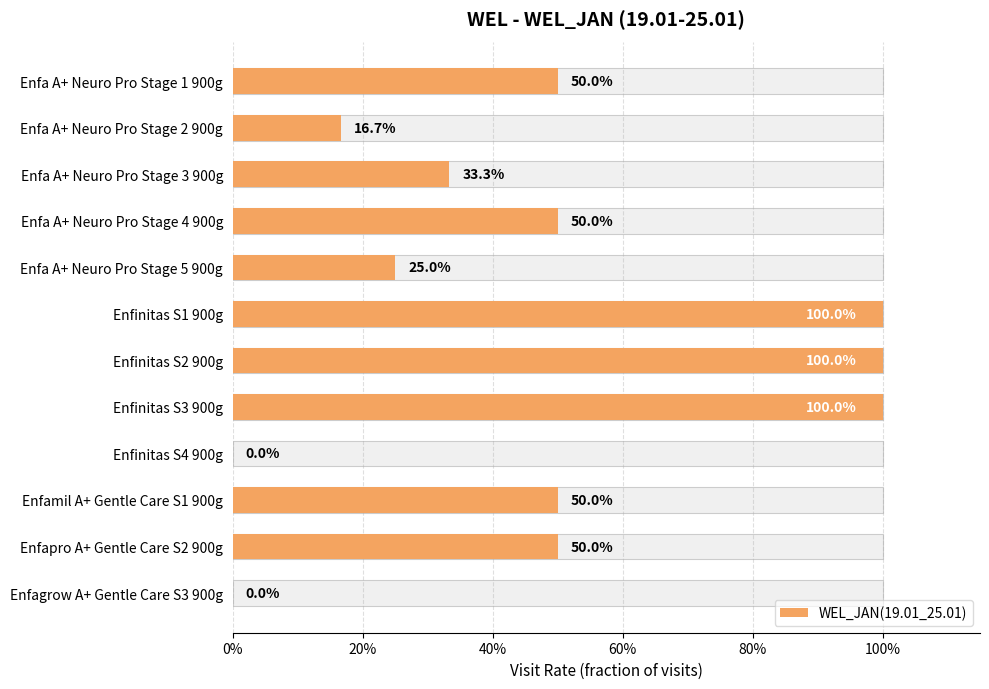

Reading left to right, transcribe all the data shown in this chart.

0.5	0.2	0.3	0.5	0.2	1.0	1.0	1.0	0.0	0.5	0.5	0.0